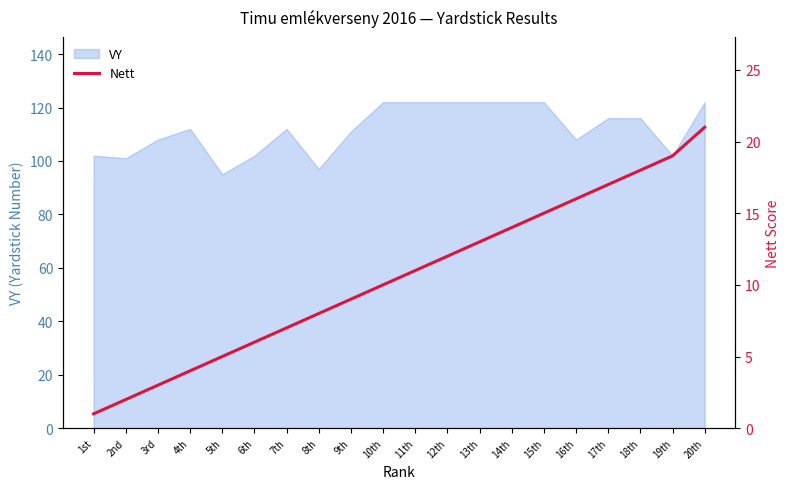

Which category has the highest value across all series?

20th